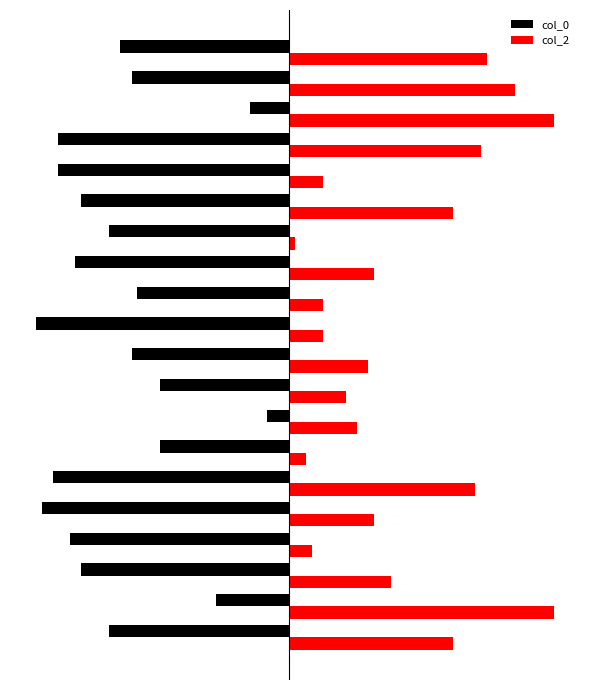

Which series has the largest total across all categories?

col_2